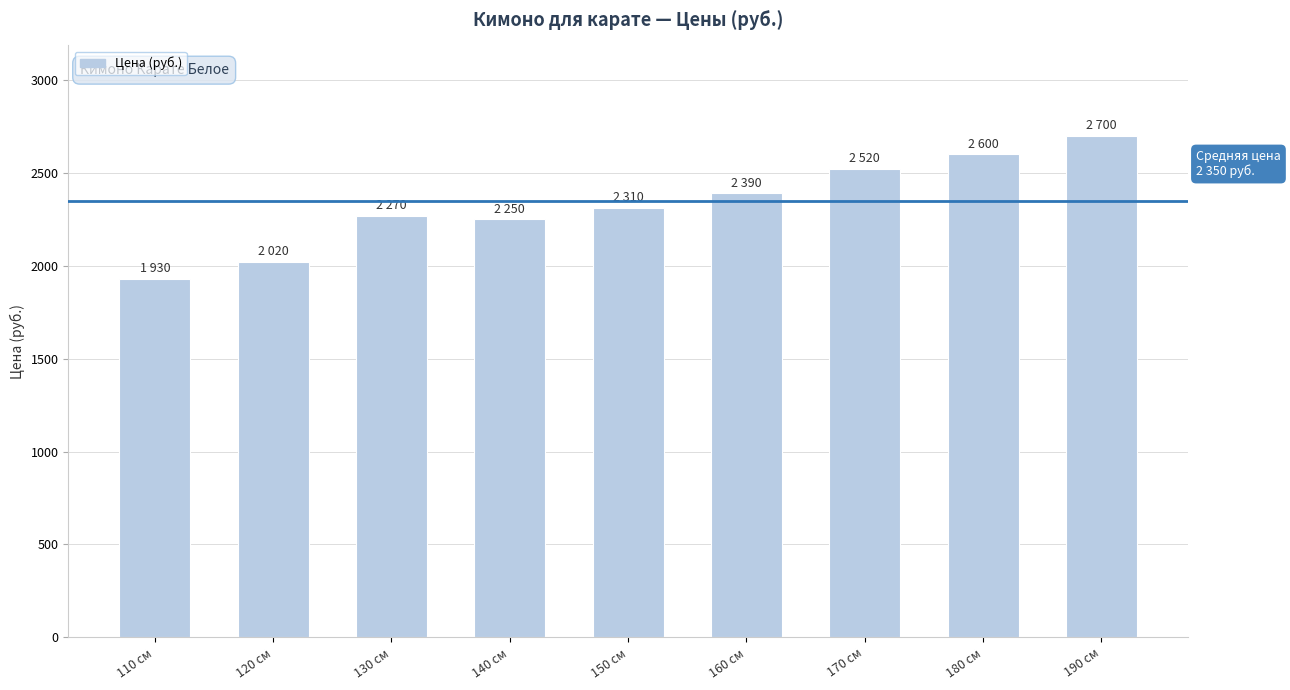

Approximately how many times larger is the value at 150 см compared to 140 см?

1.0